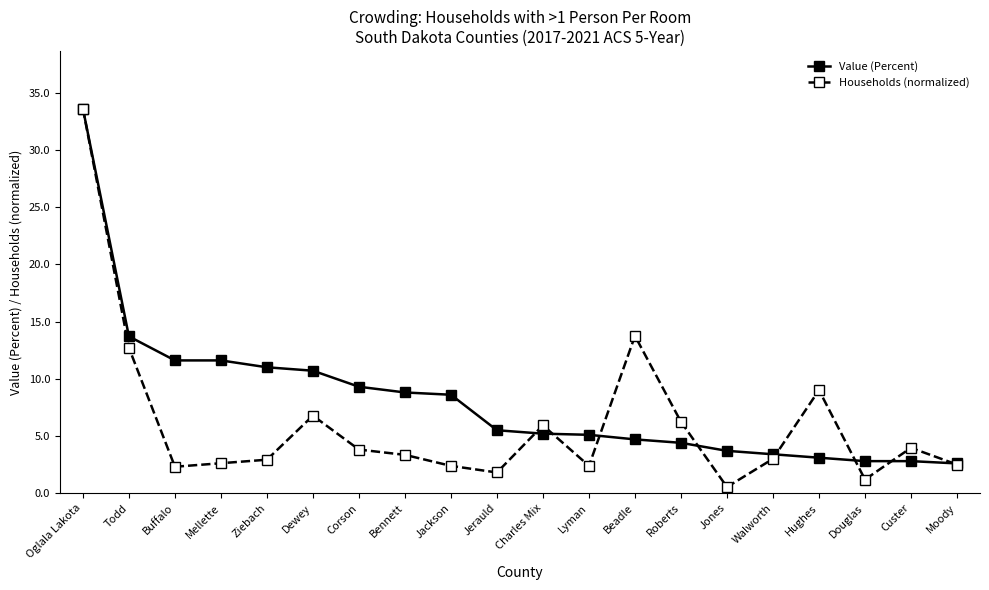

Which series changed the most between Charles Mix and Douglas?

Households (normalized)